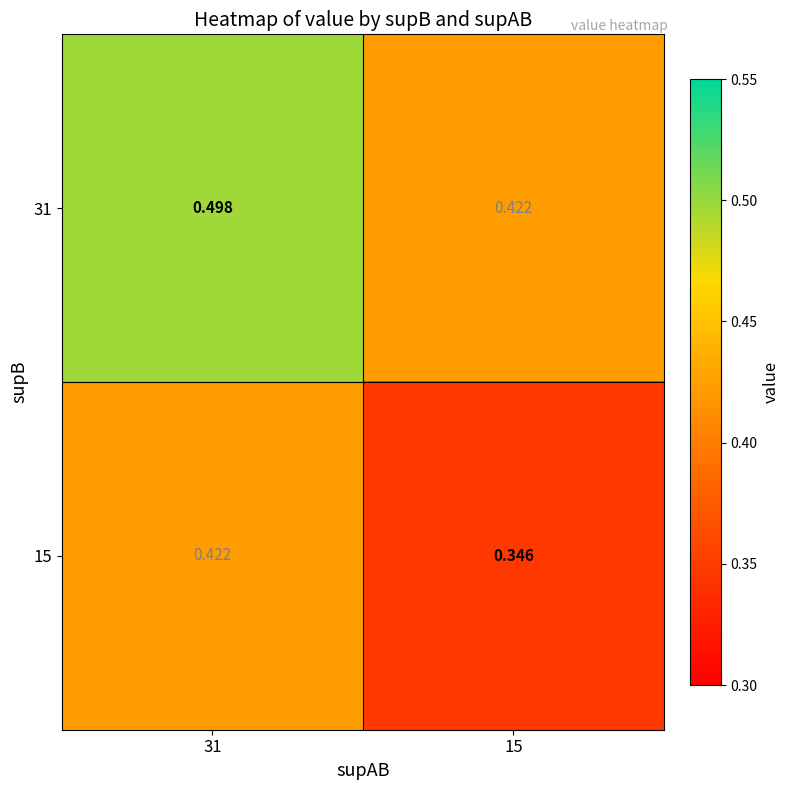

How many categories are shown in the chart?

2